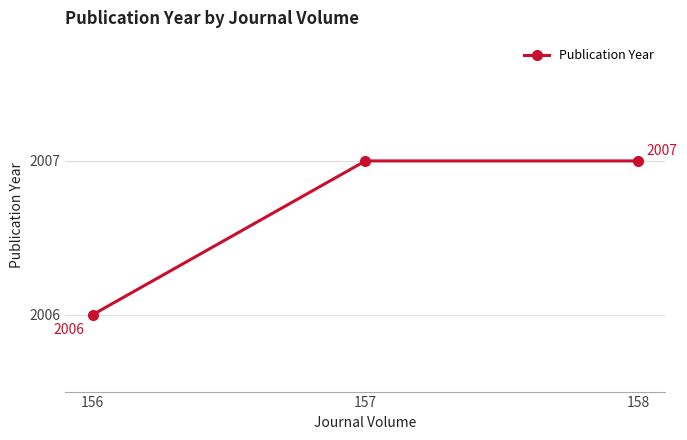

Reading right to left, list all the values displayed in this chart.

2007	2007	2006